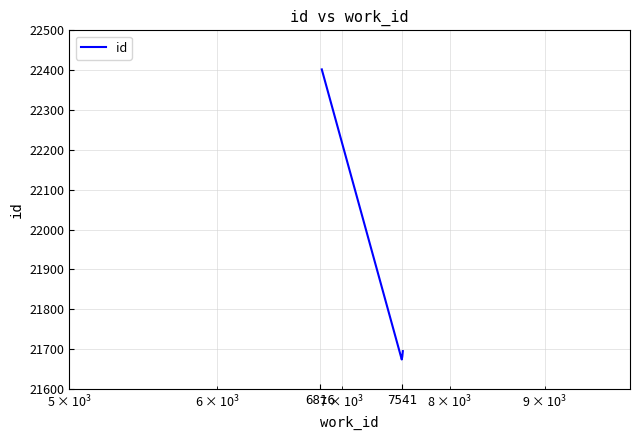

Which category has the lowest value across all series?

7541